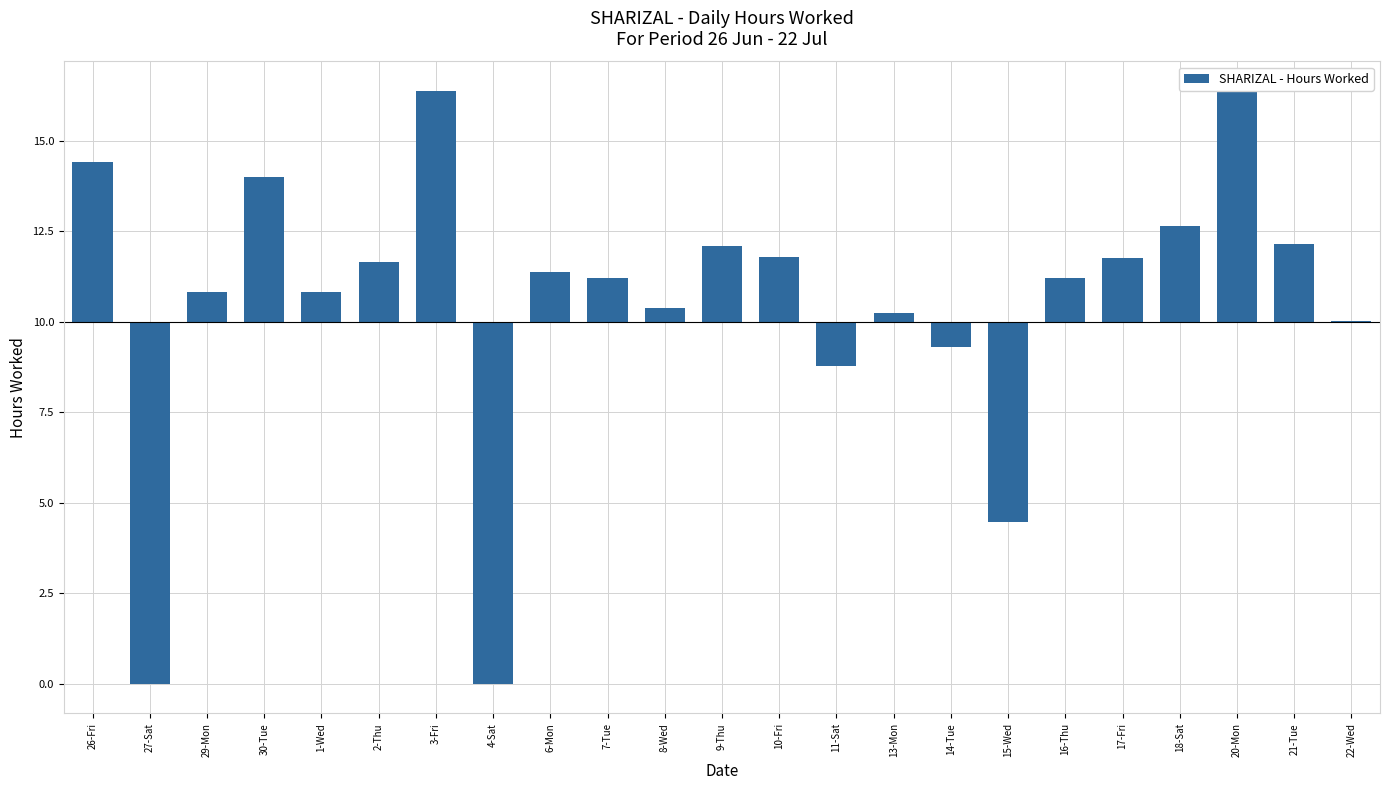

Are the bars horizontal?

No